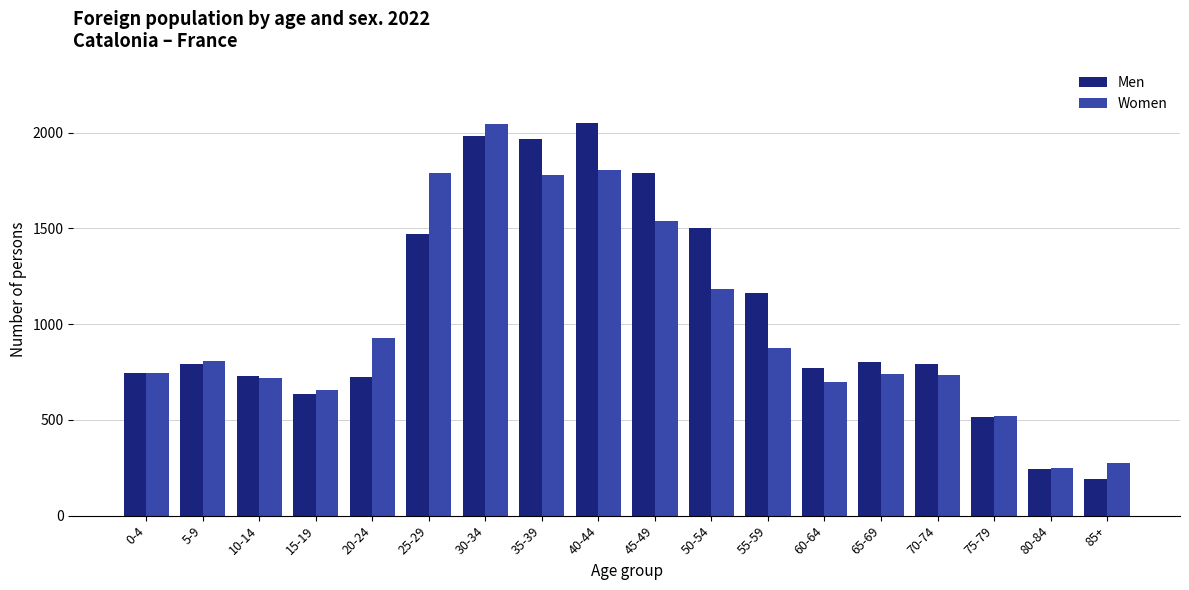

Which category has the lowest value in the Men series?

85+